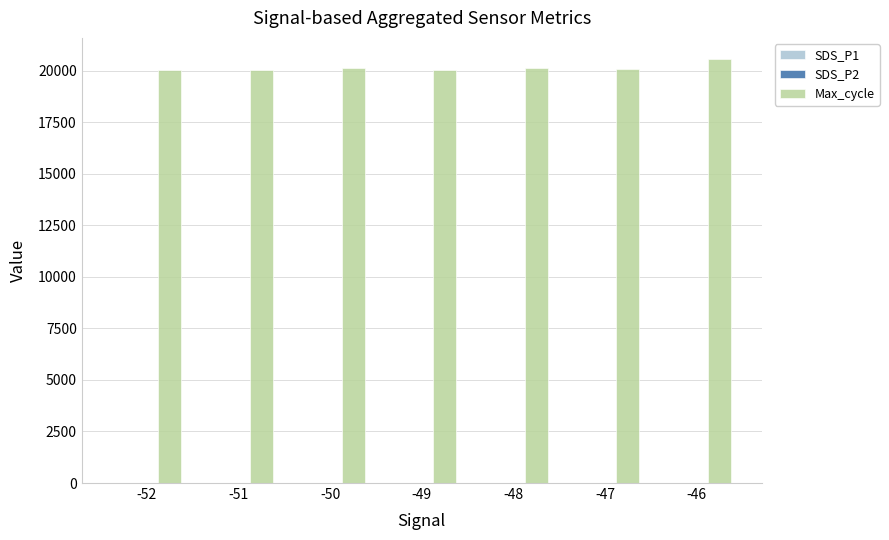

How many distinct data groups are displayed?

3